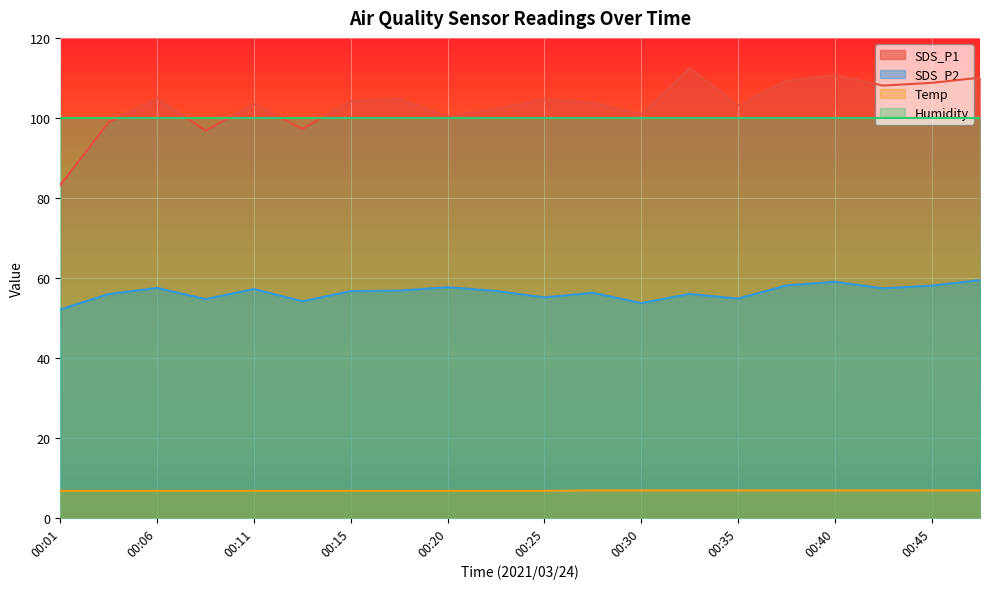

What is the total value across all series at 00:20?

264.5